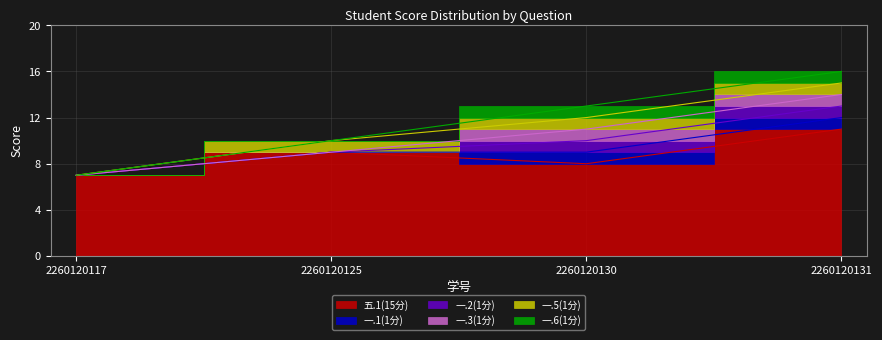

True or false: 一.1(1分) and 五.1(15分) cross at least once.

False